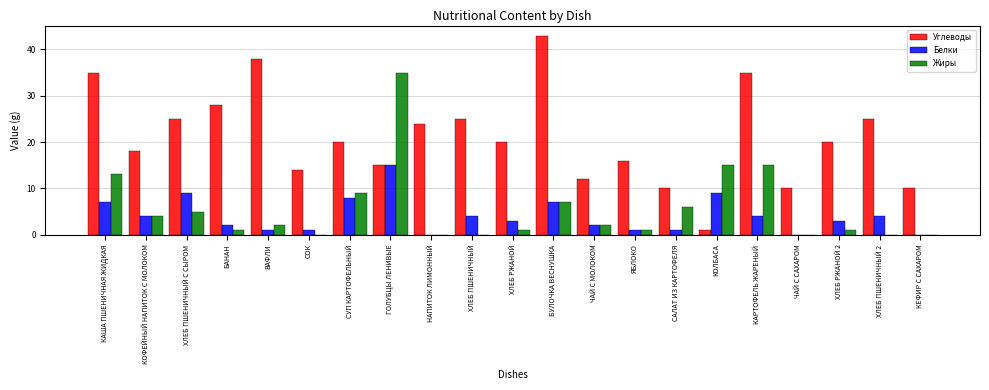

Between КОФЕЙНЫЙ НАПИТОК С МОЛОКОМ and ЧАЙ С МОЛОКОМ, which series saw the biggest shift?

Углеводы